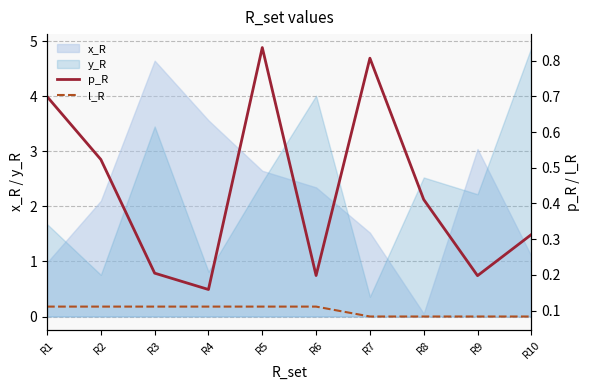

Does the chart display data point markers on the line(s)?

No